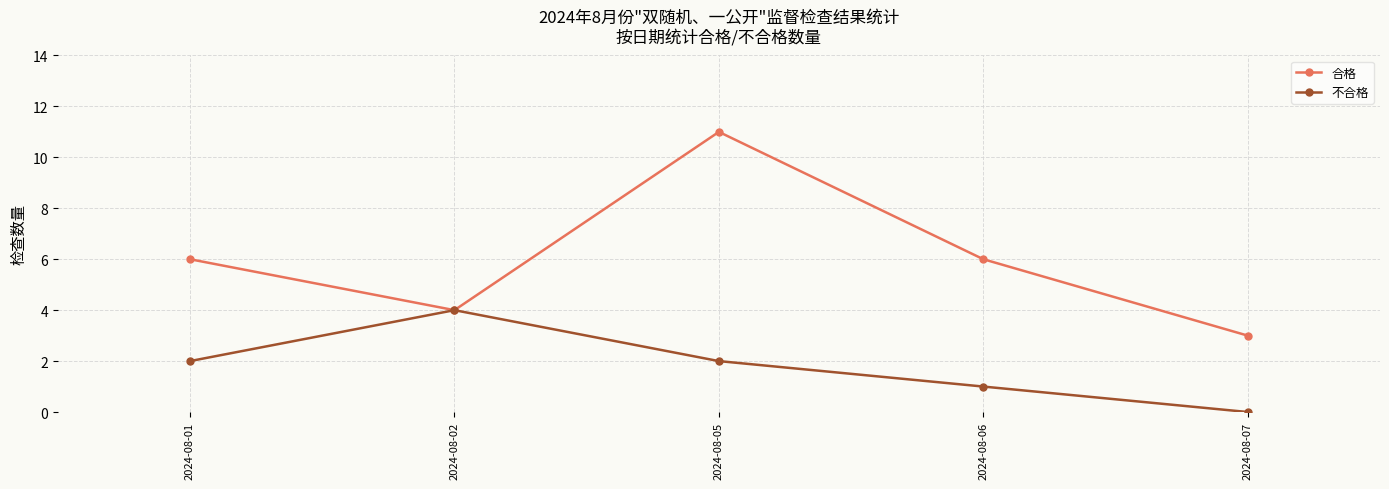

Is this an area chart (filled region under the line)?

No